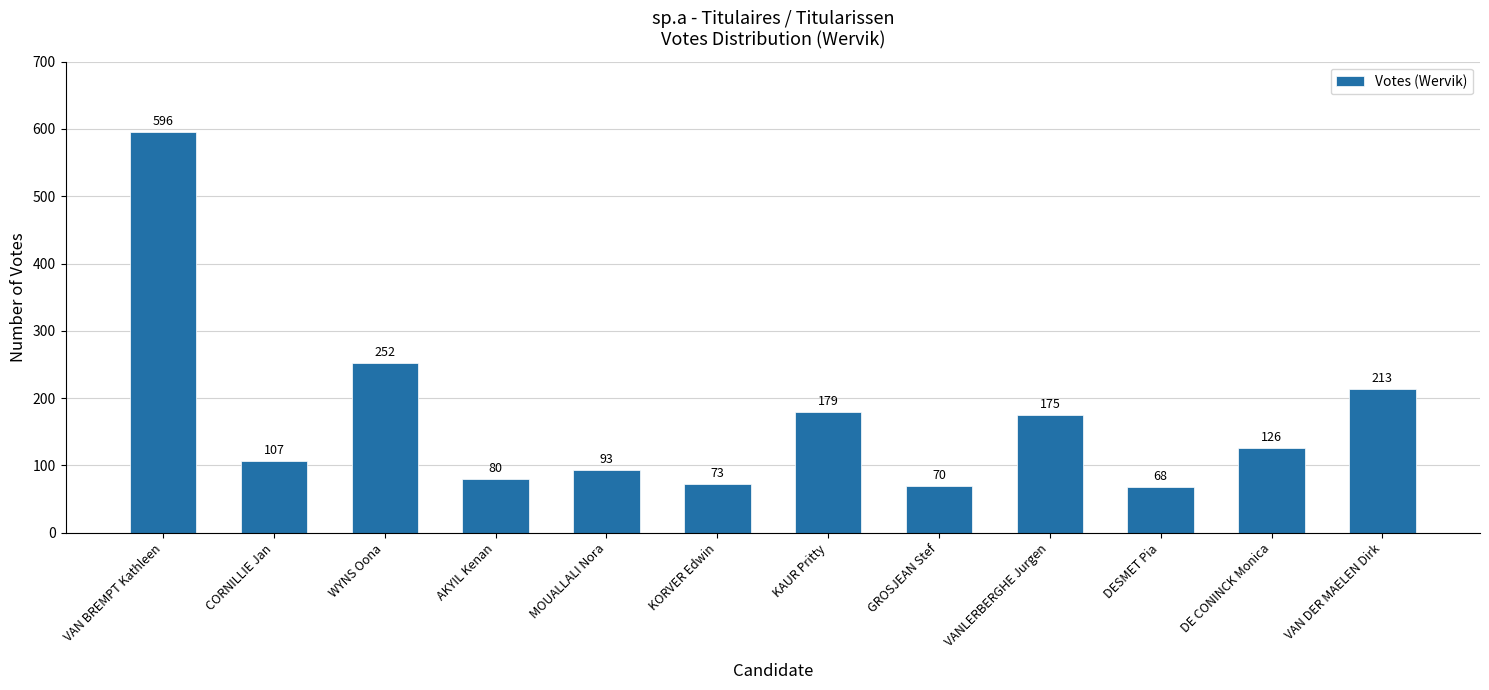

What is the change in value from MOUALLALI Nora to GROSJEAN Stef?

-23